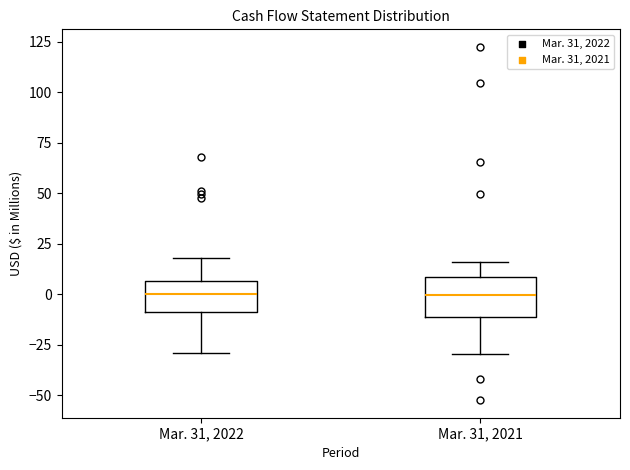

Reading left to right, transcribe this box plot: for each box, give where its median line is, the range the box spans, and where its two whiskers end, as read against the y-axis. The values are not printed on the chart, so give them approximately, as read against the axis.

Mar. 31, 2022: median 0, box -10 to 5, whiskers -30 to 20
Mar. 31, 2021: median 0, box -10 to 10, whiskers -30 to 15